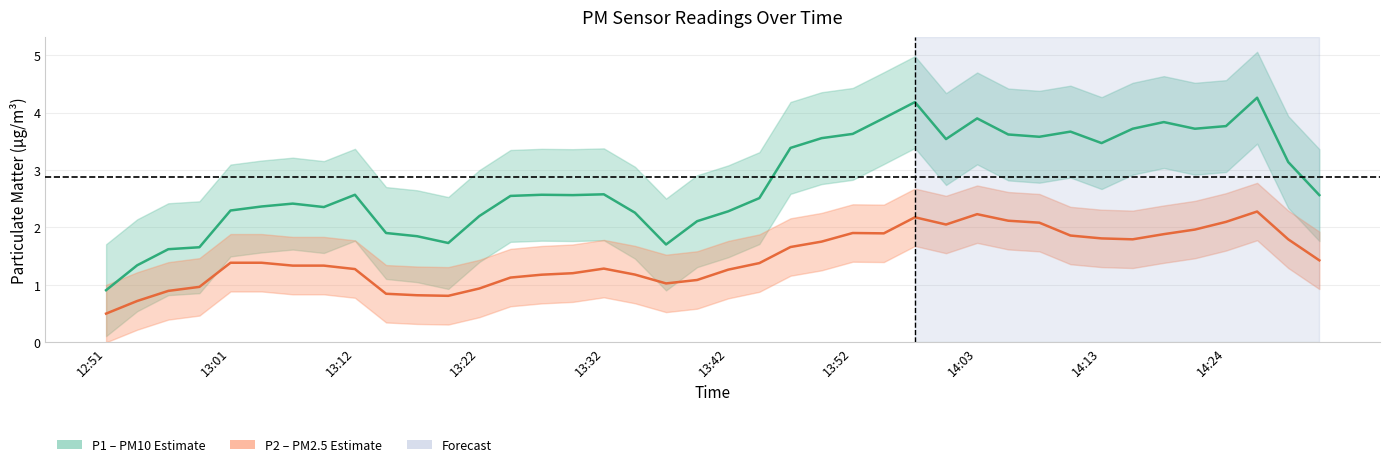

True or false: P2 smooth and P1 smooth cross at least once.

False